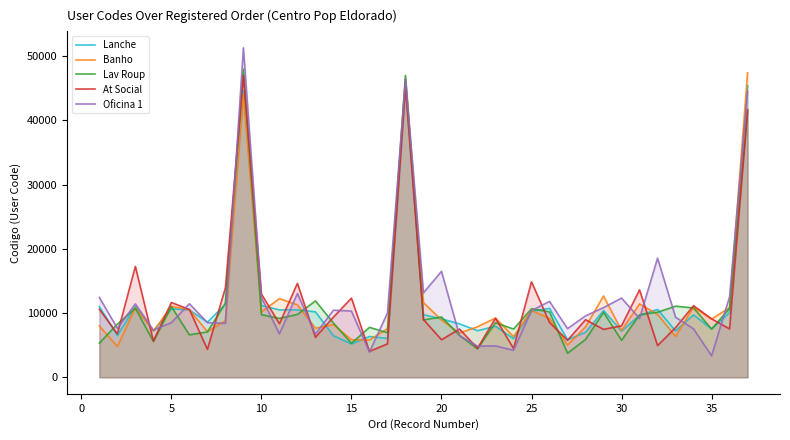

Which series has the largest range (max minus min)?

Oficina 1